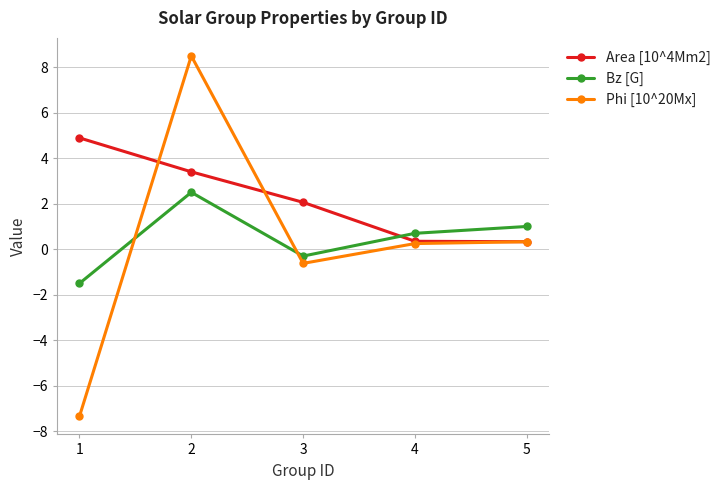

What is the highest value of the Area [10^4Mm2] series?

4.9